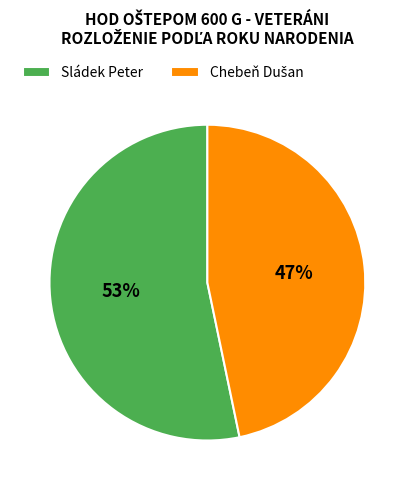

To the nearest percent, what percentage of the pie is Sládek Peter?

53%